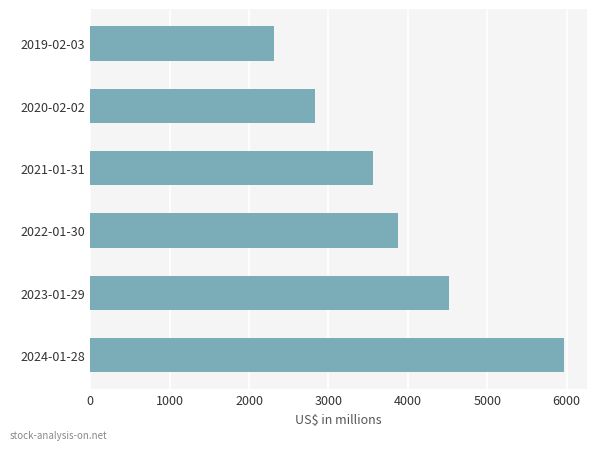

Are the bars horizontal?

Yes